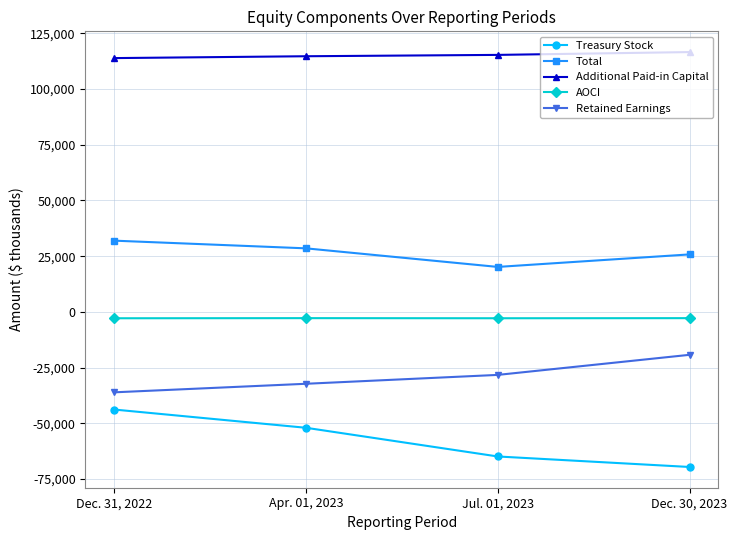

At how many categories does at least one series exceed 100489?

4